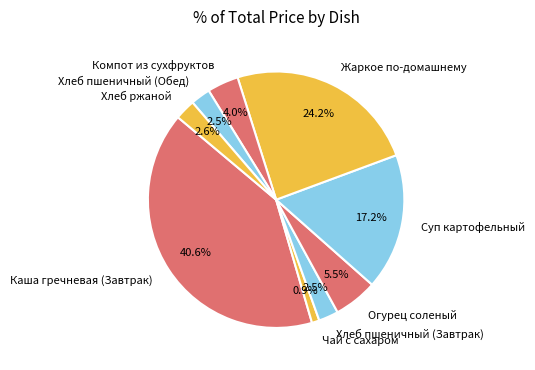

How much of the chart is everything except Хлеб пшеничный (Обед)?

97.5%